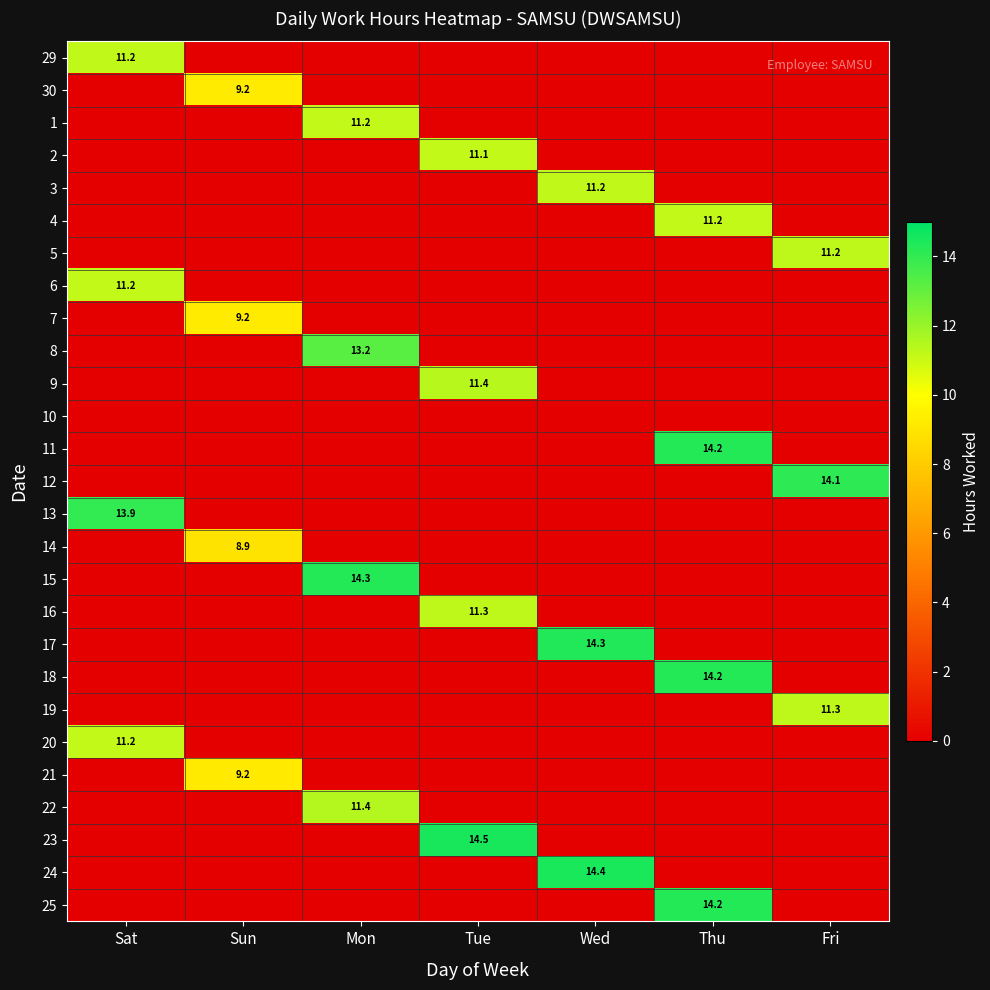

The 20 series shows 17.5 at Sat. True or false?

False